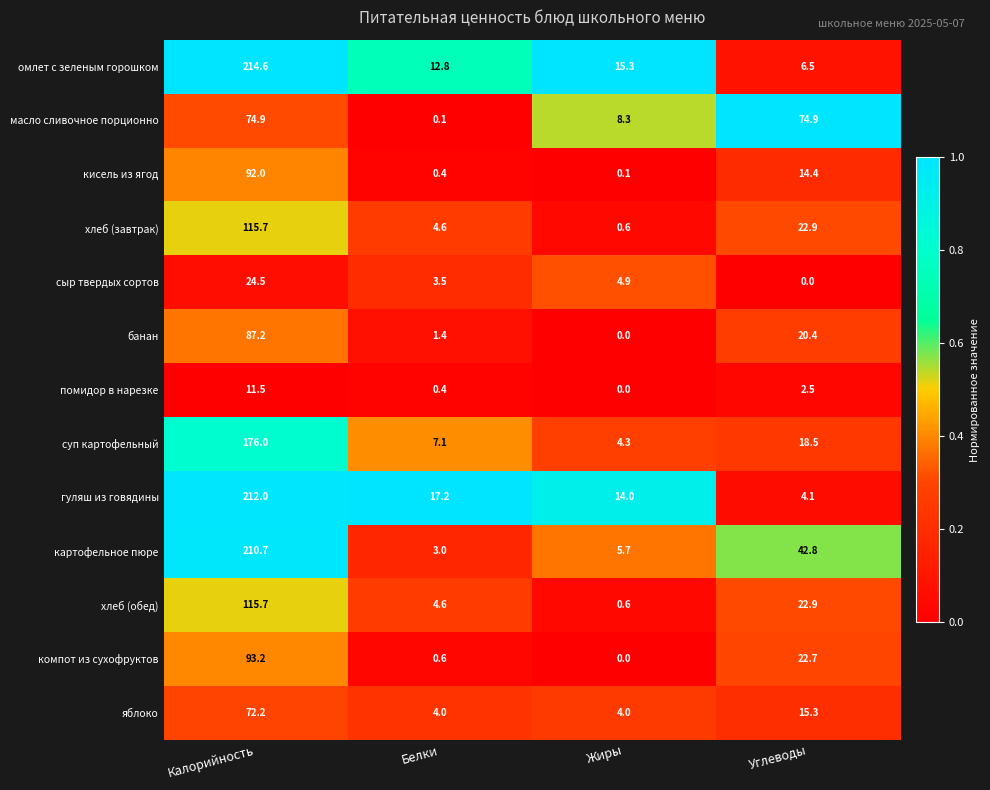

At which category is the sum across all series the highest?

Калорийность